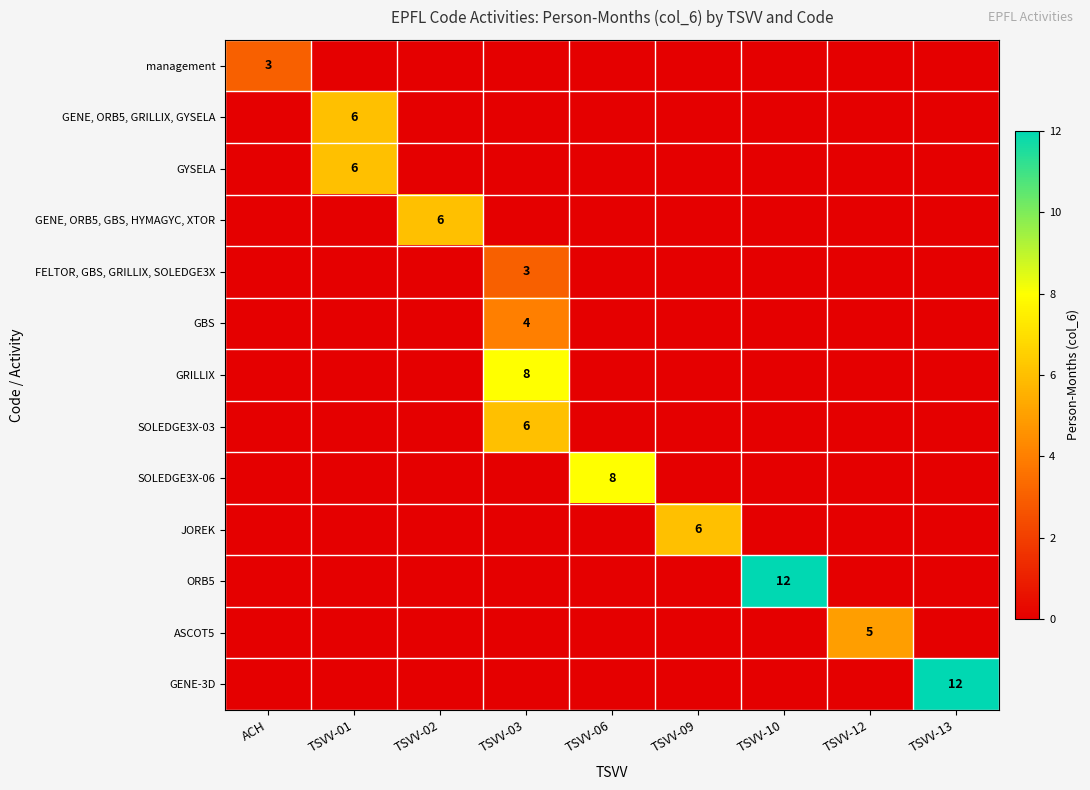

The JOREK series shows 9 at TSVV-09. True or false?

False